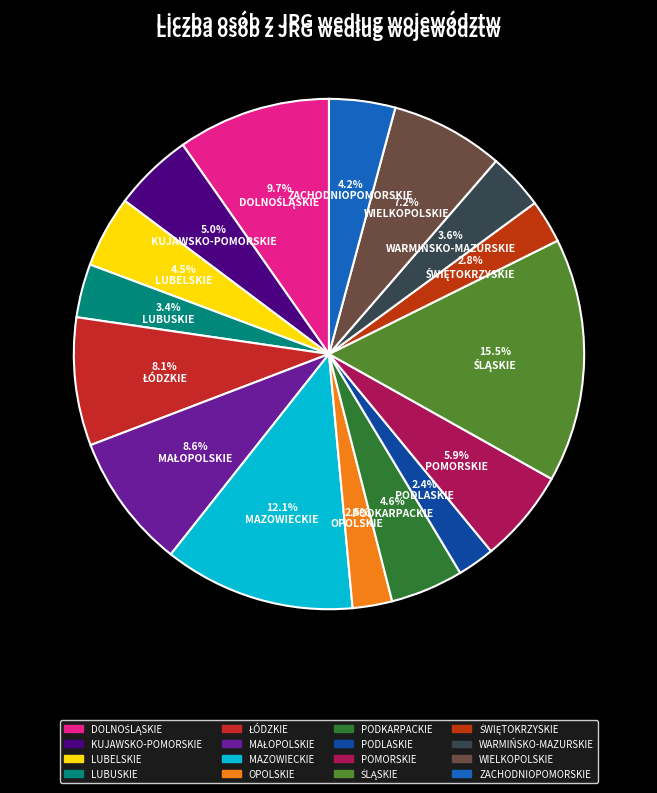

Which category has the smallest portion of the pie?

PODLASKIE